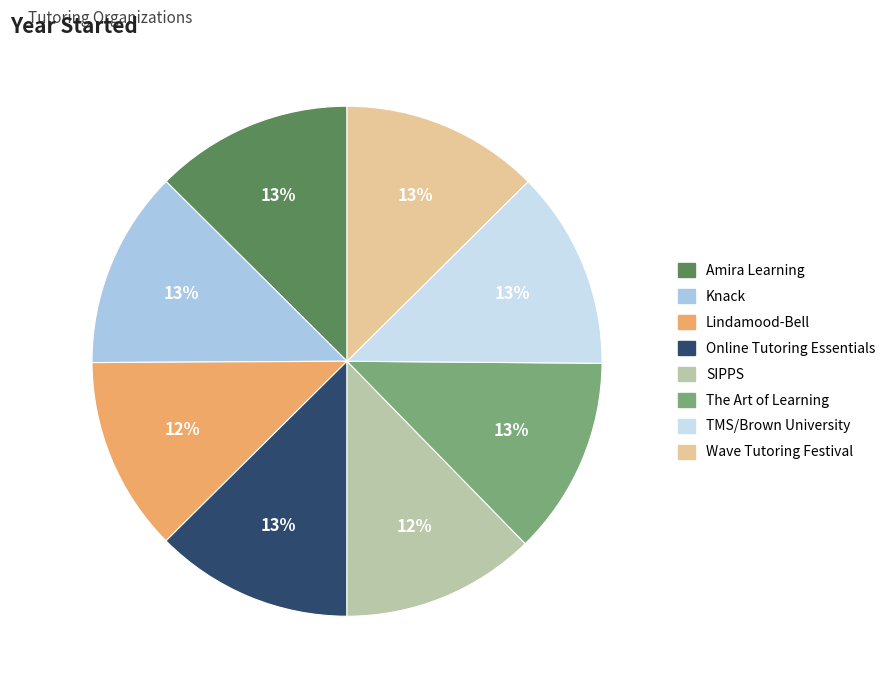

What is the ratio of the value at Wave Tutoring Festival to the value at Knack?

1.0